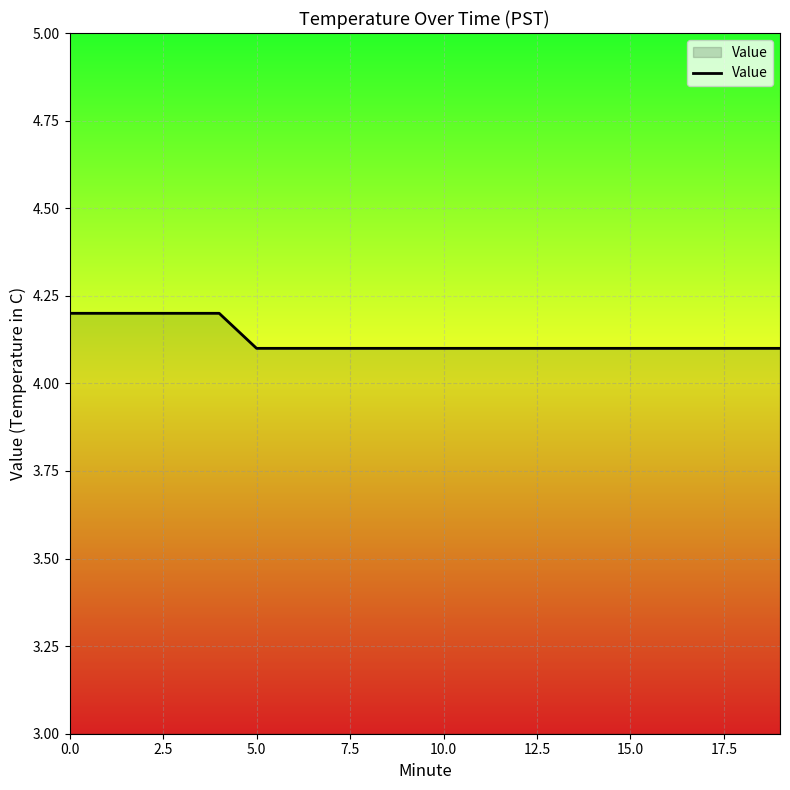

What is the smallest value displayed?

4.1